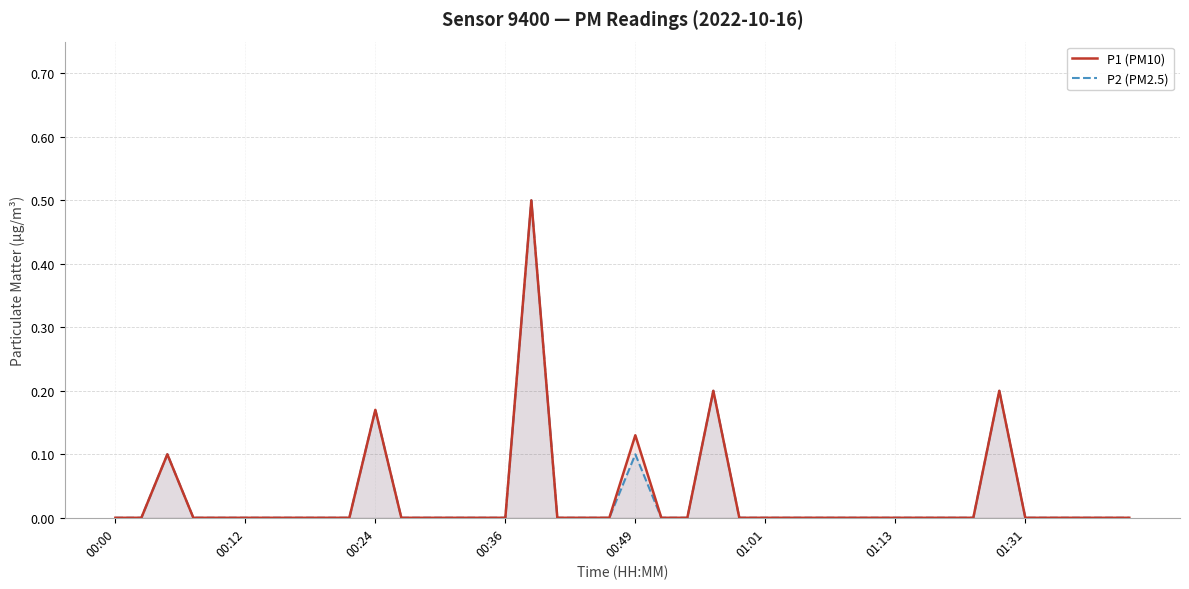

Which series has the largest total across all categories?

P1 (PM10)